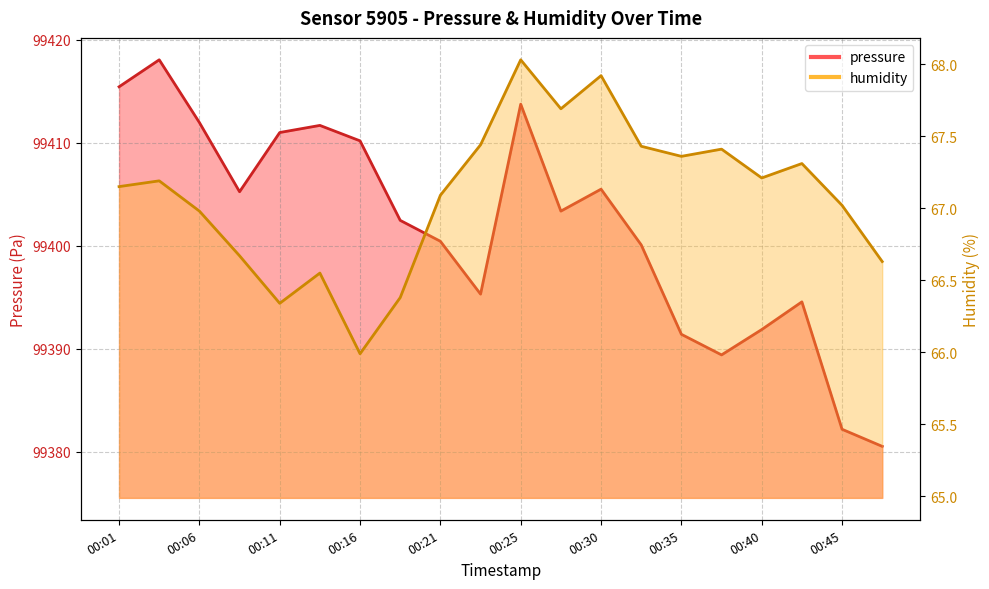

How many values in the pressure series are below 99403?

10